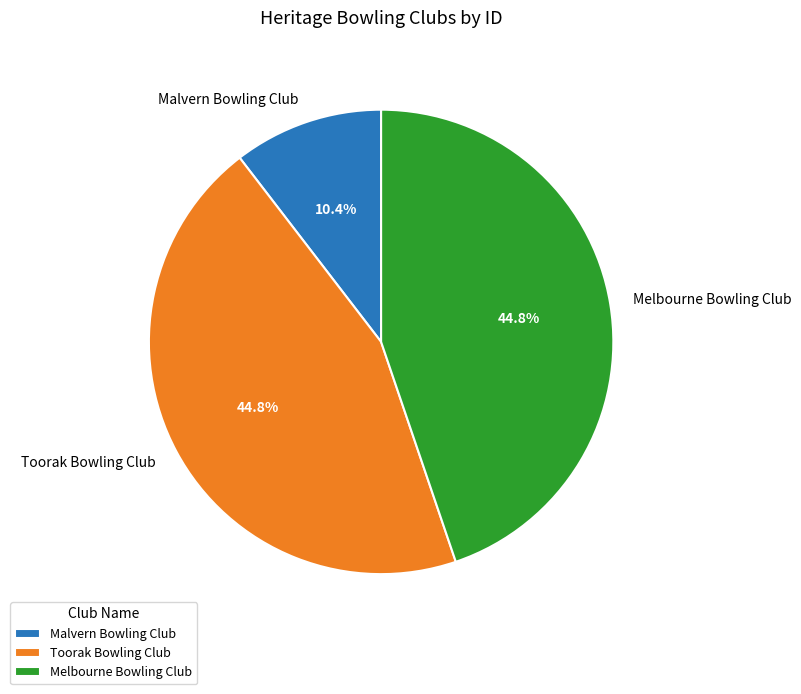

What portion of the pie excludes Melbourne Bowling Club?

55.2%